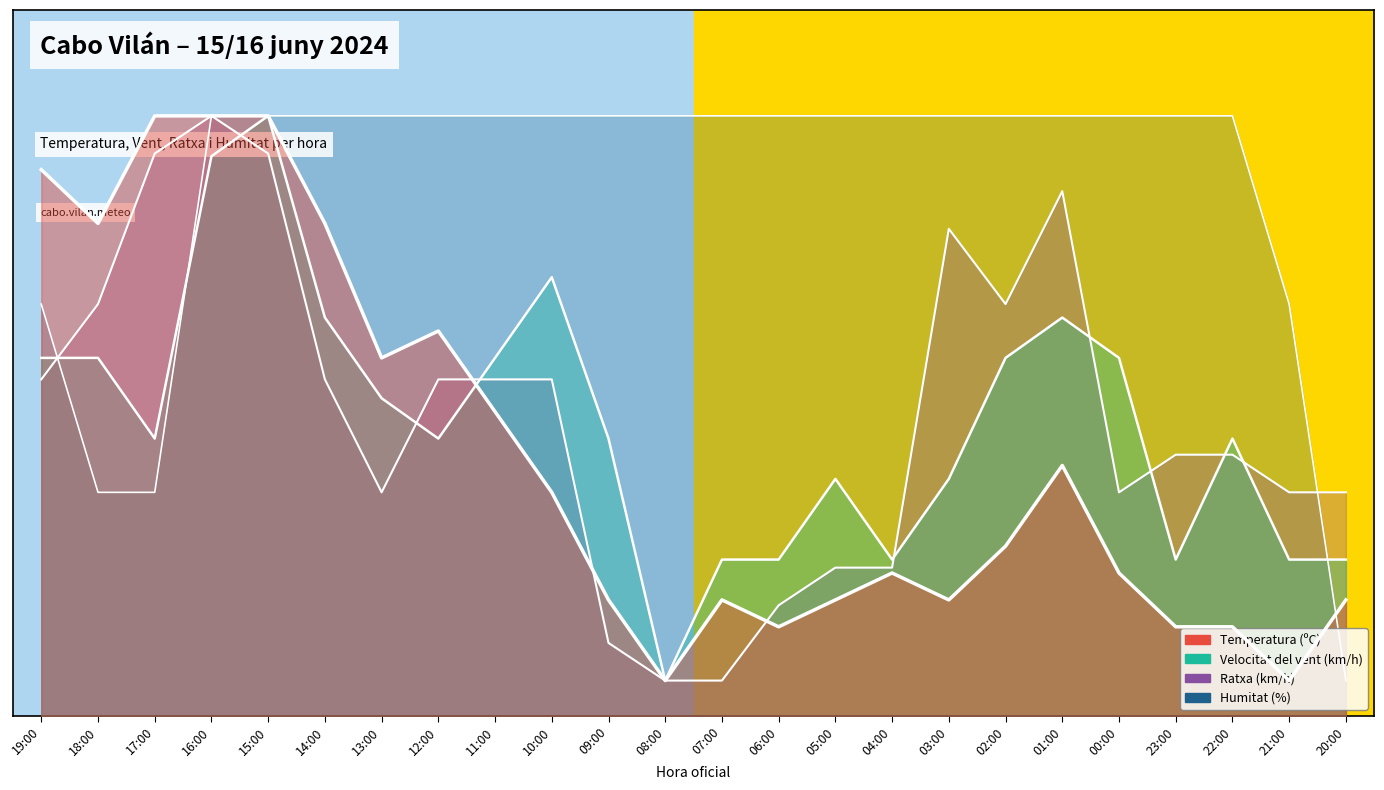

Which series has the largest total across all categories?

Humitat (%)